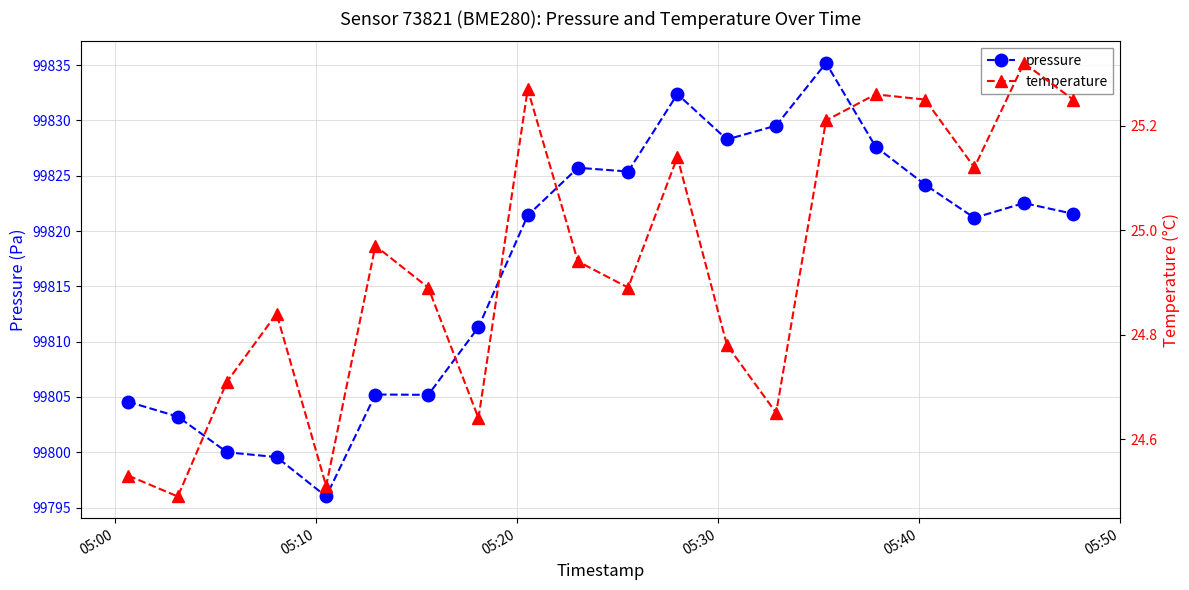

What is the value of the pressure point at the 10th from the left?

99825.7